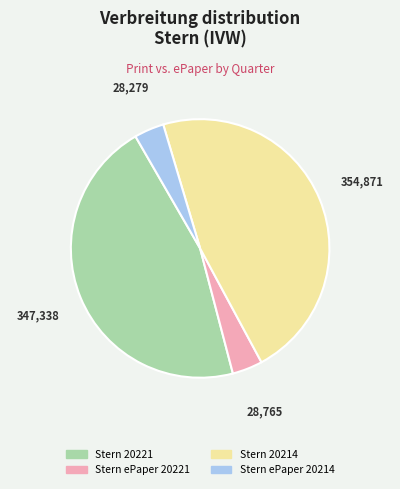

What is the largest slice in the pie chart?

Stern 20214